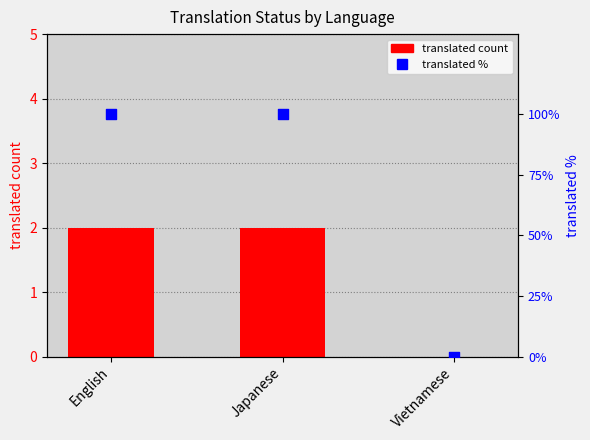

Which series contains the highest Y value?

translated %